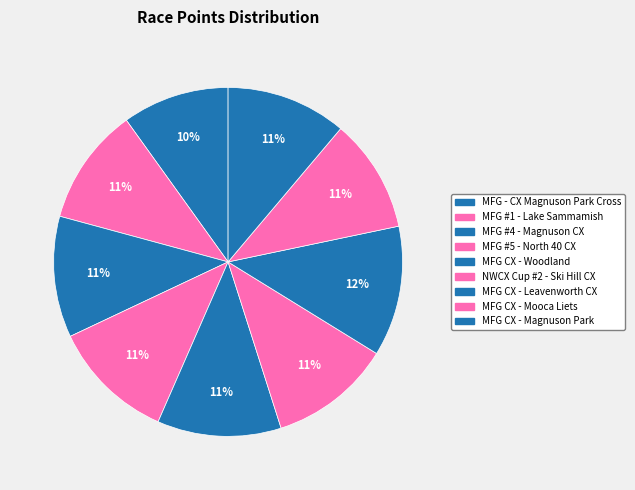

How many slices are in this pie chart?

9